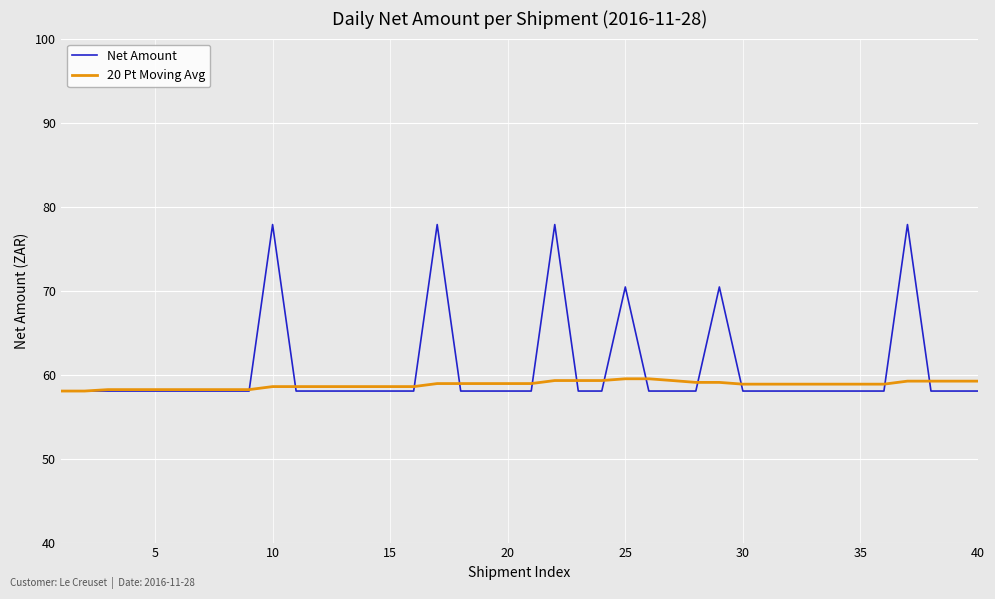

Which series has the widest spread of values?

Net Amount